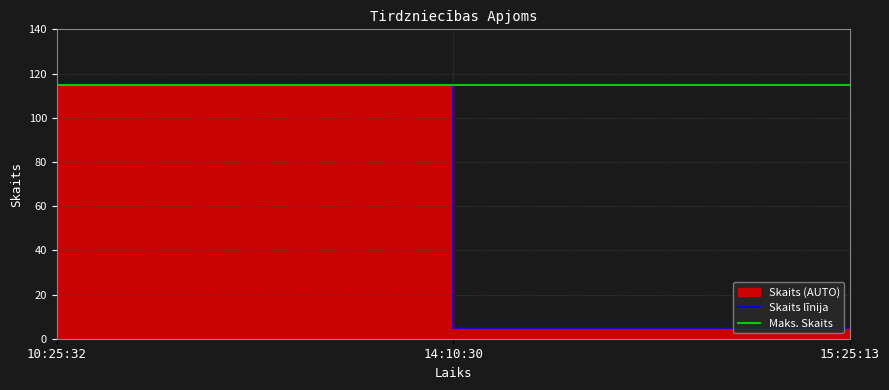

What is the ratio of the value at 14:10:30 to the value at 15:25:13?

23.0